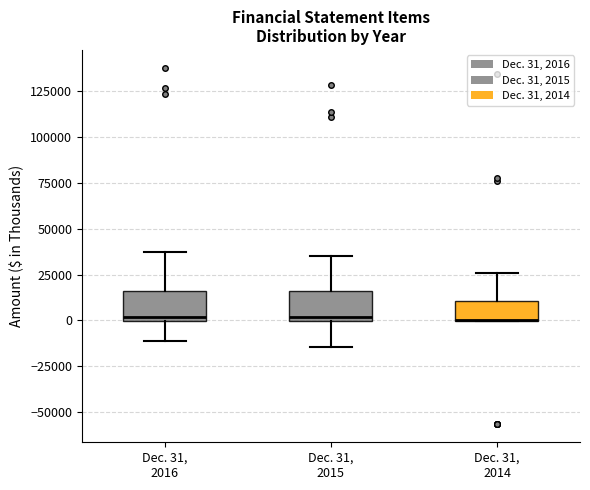

Reading left to right, transcribe this box plot: for each box, give where its median line is, the range the box spans, and where its two whiskers end, as read against the y-axis. The values are not printed on the chart, so give them approximately, as read against the axis.

Dec. 31, 2016: median 0 (just above the box's lower edge), box 0 to 15000, whiskers -10000 to 35000
Dec. 31, 2015: median 0 (just above the box's lower edge), box 0 to 15000, whiskers -15000 to 35000
Dec. 31, 2014: median 0 (drawn on the box's lower edge), box 0 to 10000, whiskers 0 to 25000